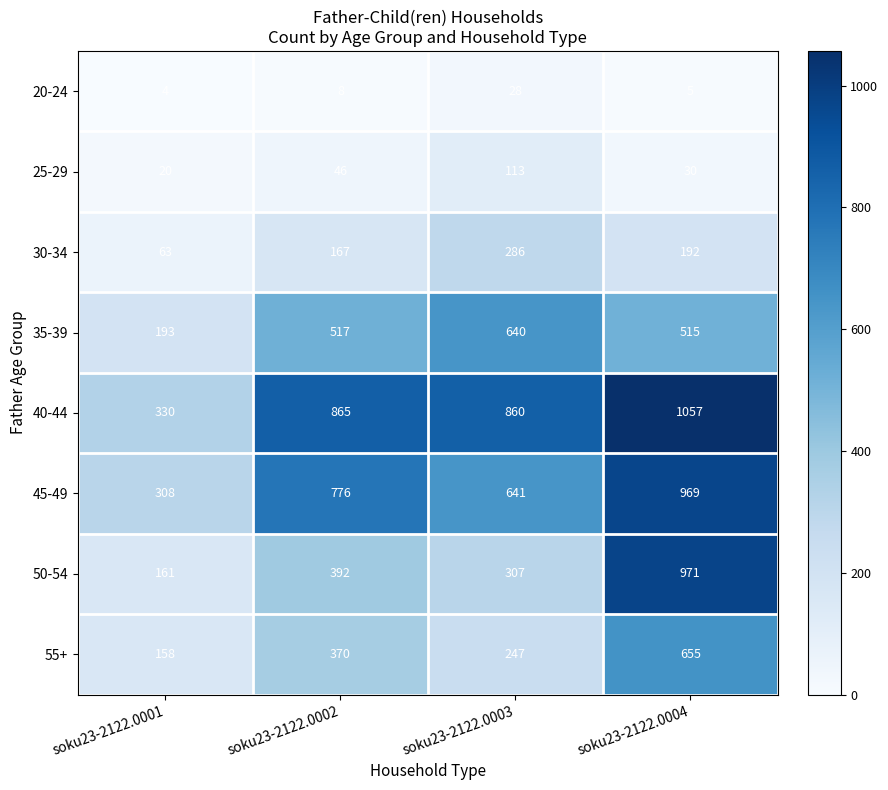

What is the maximum value for 20-24?

28